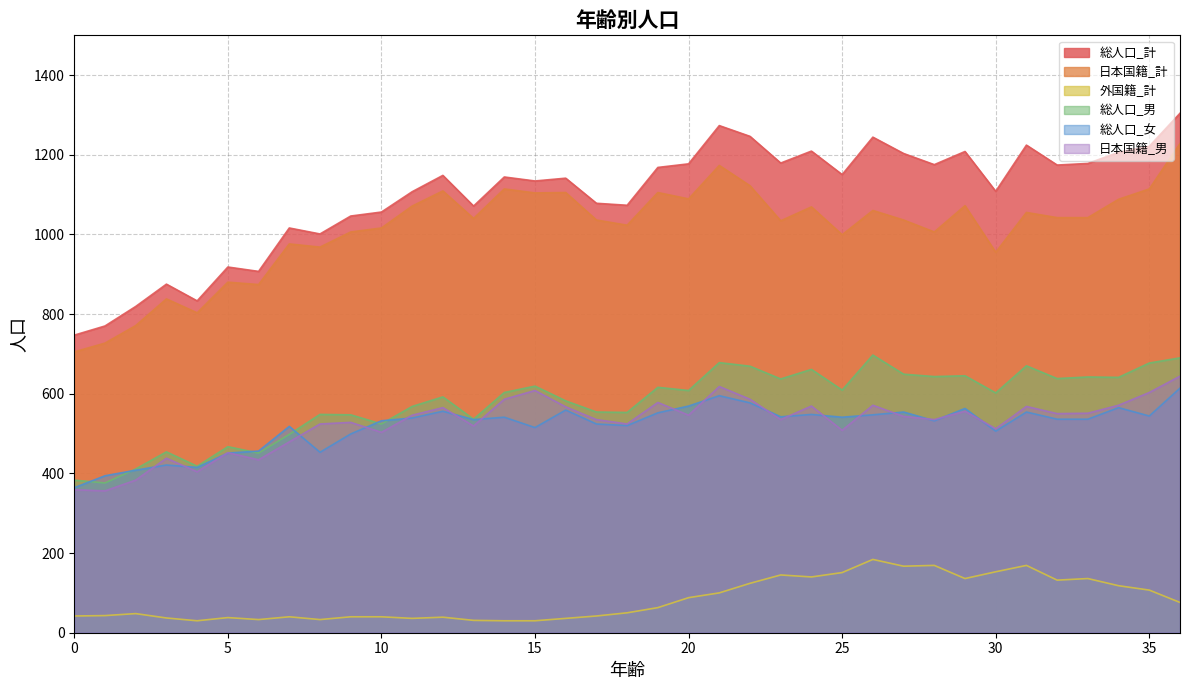

Which series changed the most between 5 and 8?

日本国籍_計